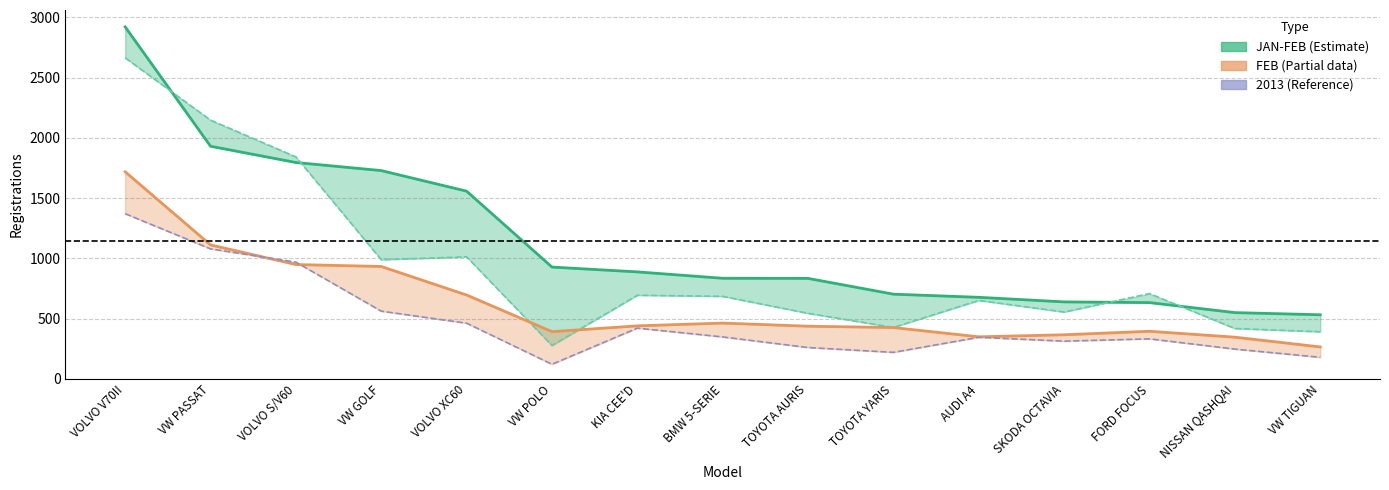

Which series has the largest total across all categories?

JAN-FEB 2014